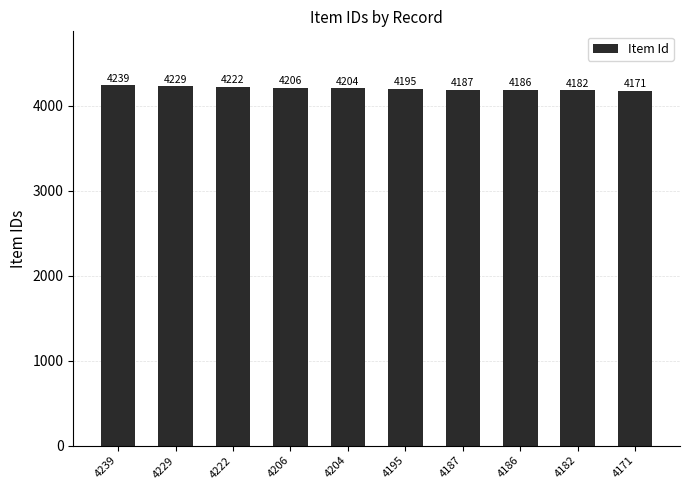

What is the sum of the values at 4171 and 4186?

8357